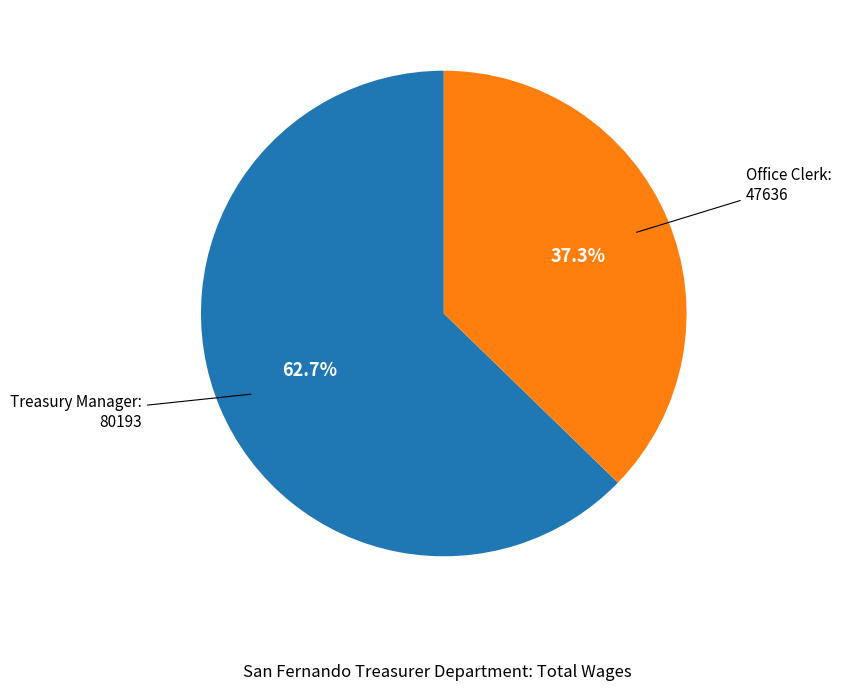

Does any single category account for the majority?

Yes